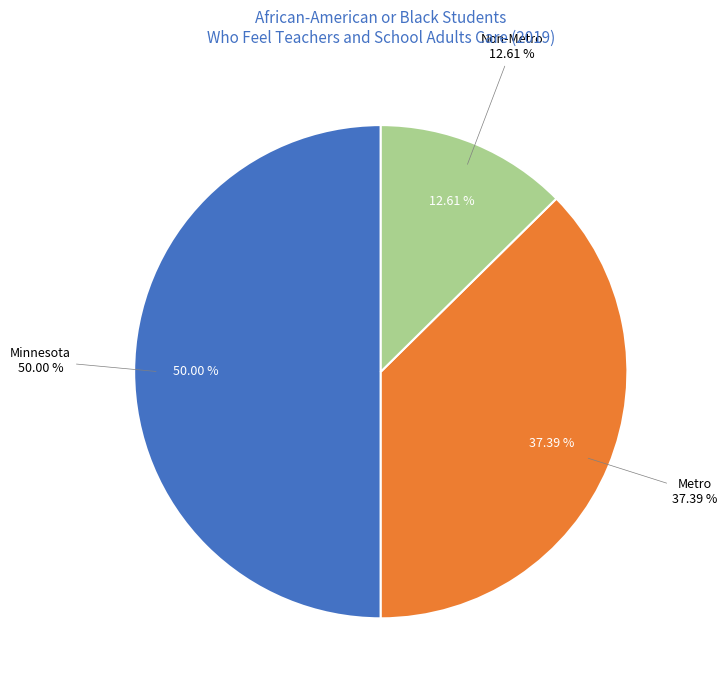

What is the smallest slice in the pie chart?

Non-Metro